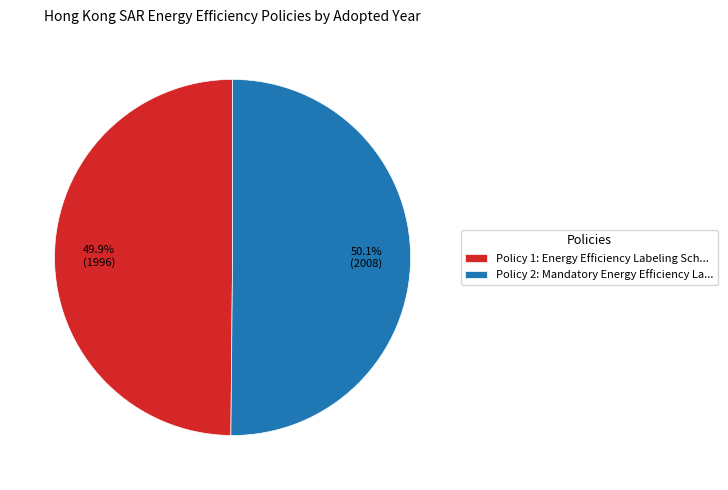

Is there a majority slice in this chart?

Yes